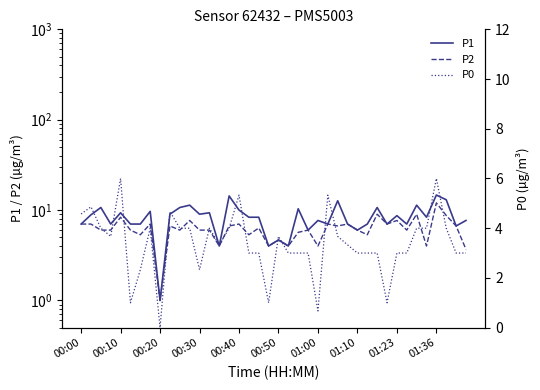

True or false: P1 has a value of 9.0 at 01:36.

True